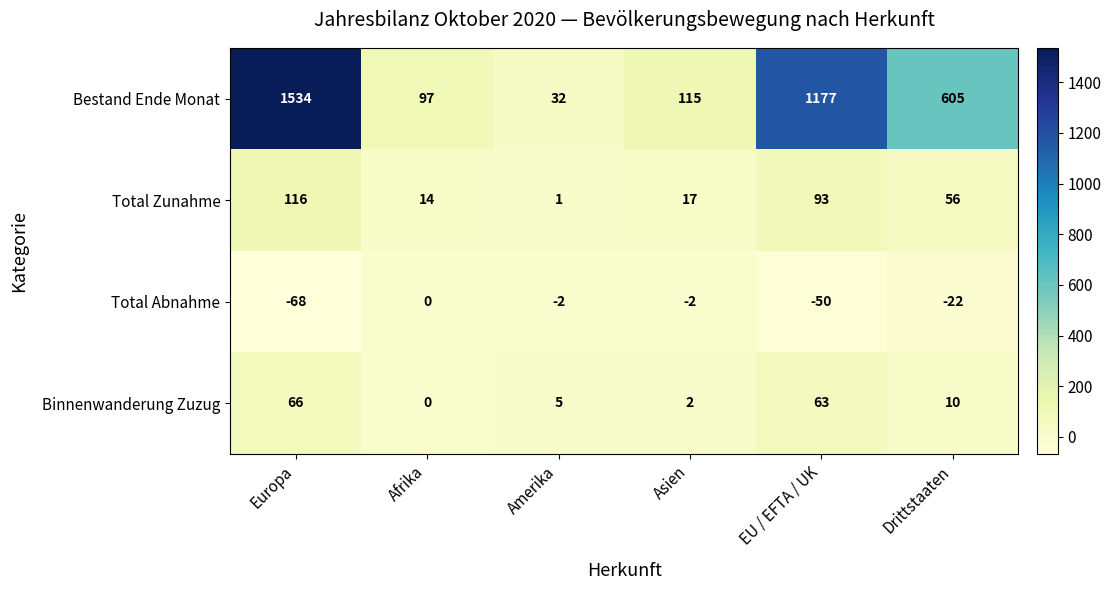

Rank the series by their maximum value, from highest to lowest.

Bestand Ende Monat, Total Zunahme, Binnenwanderung Zuzug, Total Abnahme